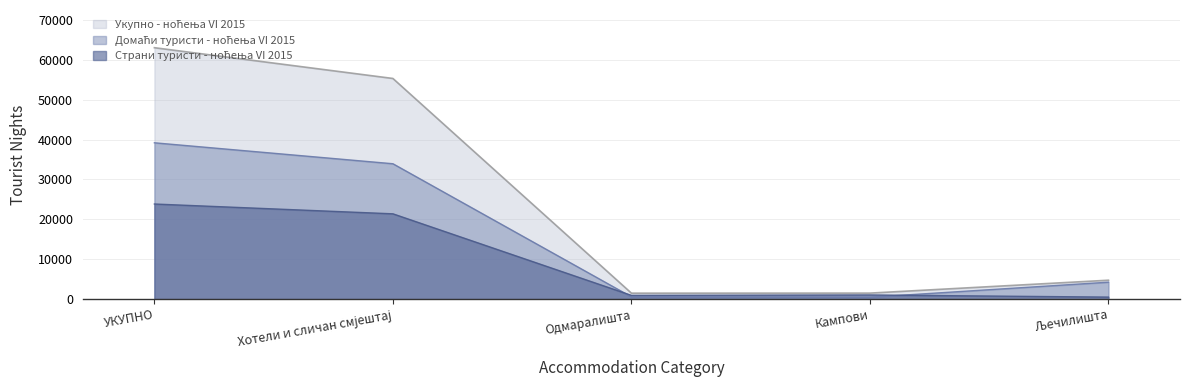

True or false: Домаћи туристи - ноћења VI 2015 and Укупно - ноћења VI 2015 cross at least once.

False